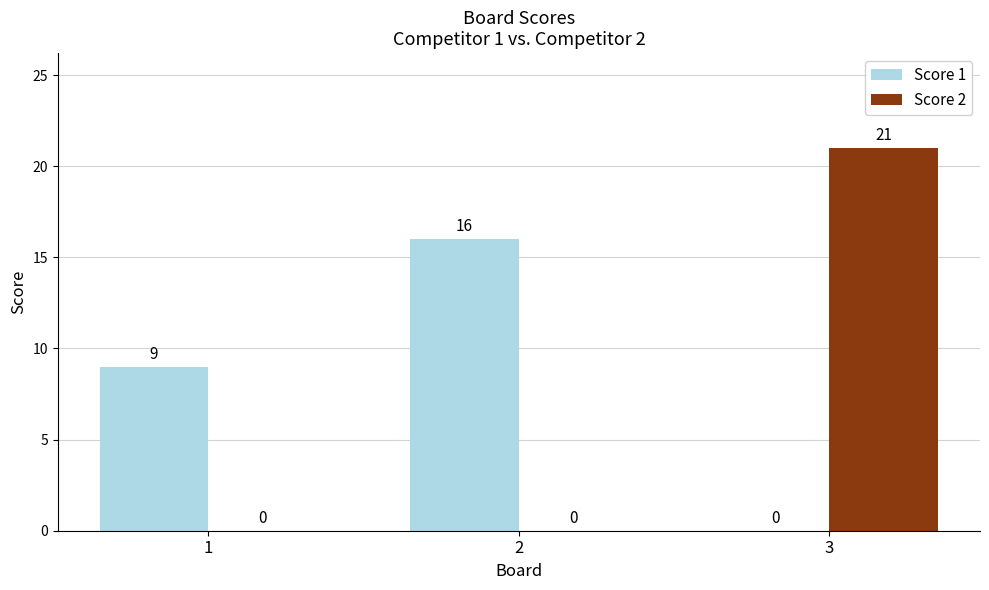

Reading left to right, extract all data points from this chart.

Score 1: 9	16	0
Score 2: 0	0	21